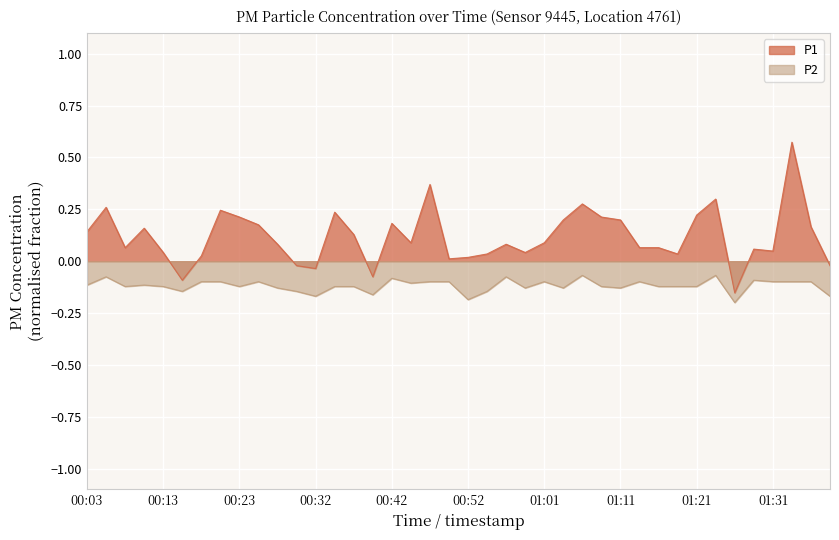

Which series changed the most between 00:13 and 00:37?

P1